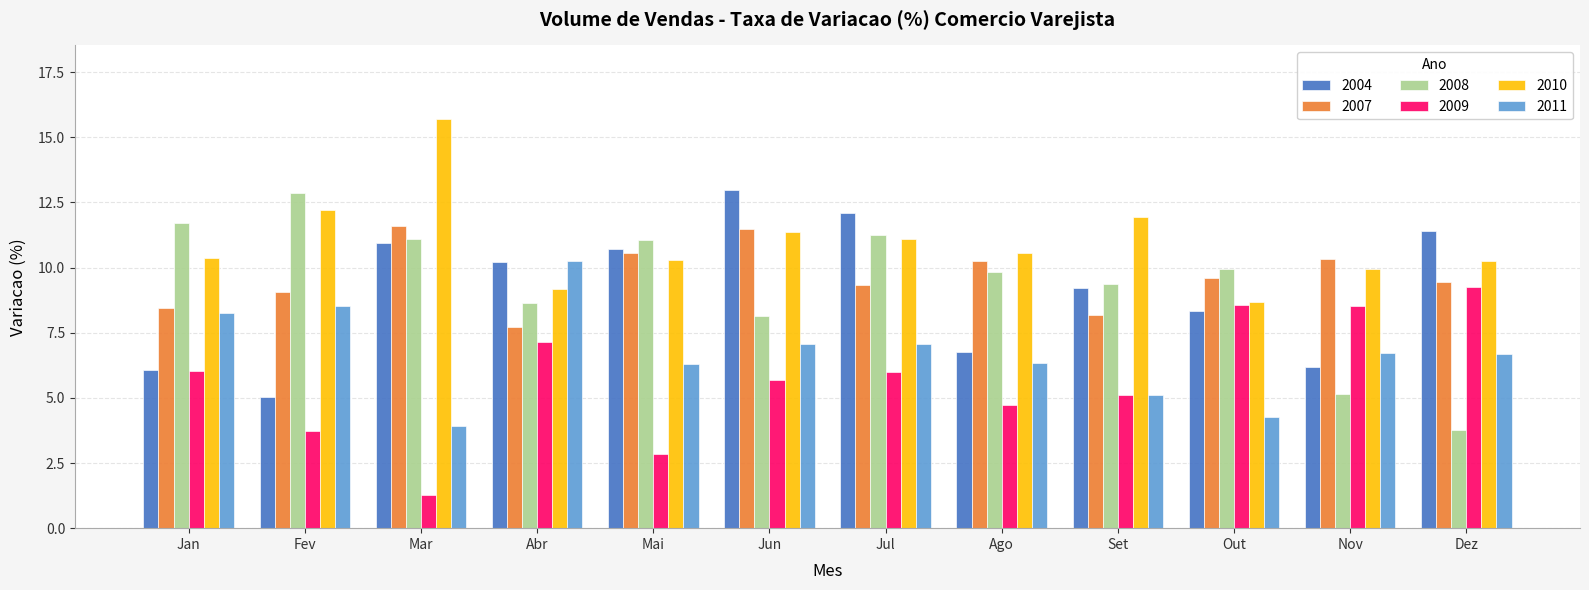

Where does the 2004 series first go above 10?

Mar